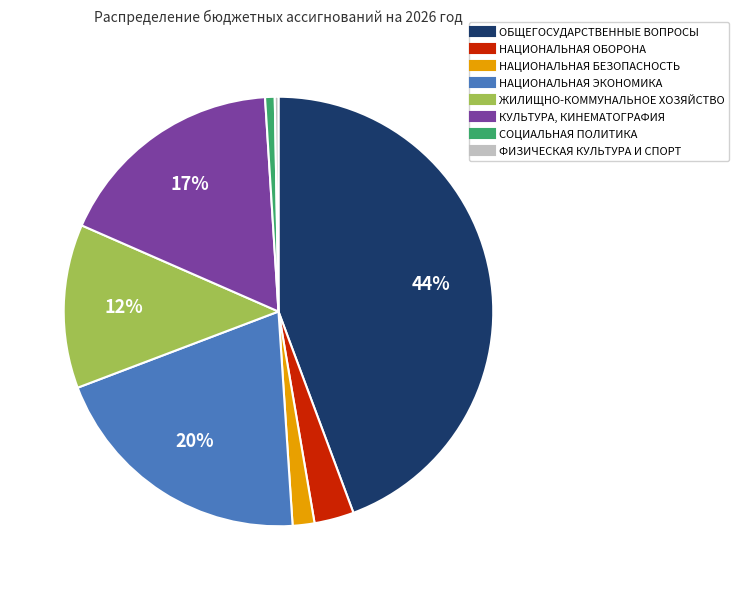

What is the ratio of the value at НАЦИОНАЛЬНАЯ ЭКОНОМИКА to the value at ОБЩЕГОСУДАРСТВЕННЫЕ ВОПРОСЫ?

0.5